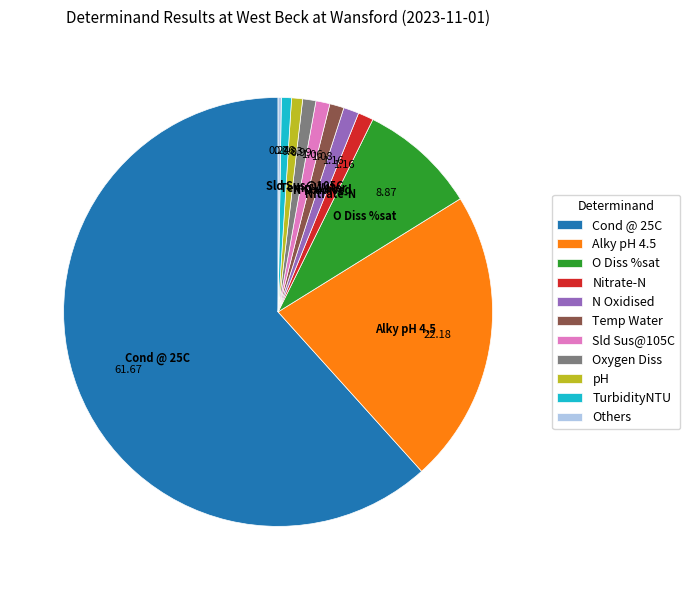

What is the ratio of the value at Nitrate-N to the value at Sld Sus@105C?

1.1